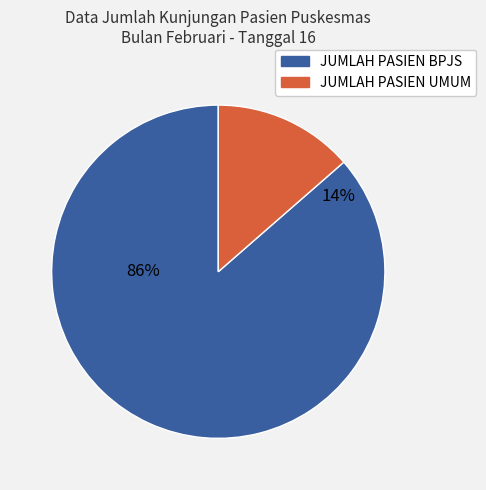

The JUMLAH PASIEN UMUM slice represents 14% of the pie. True or false?

True